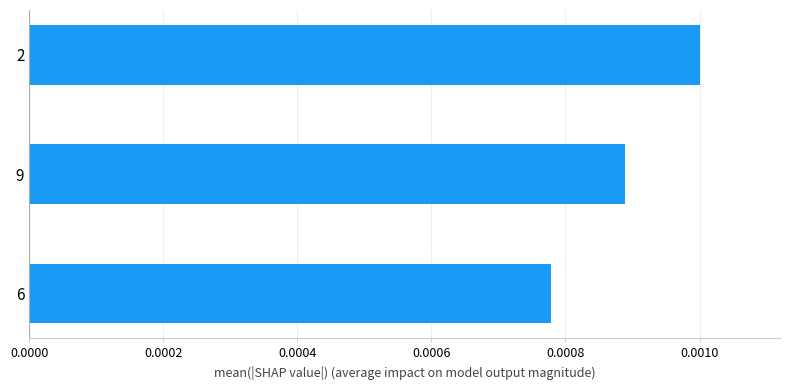

At which label is the value closest to 0?

6